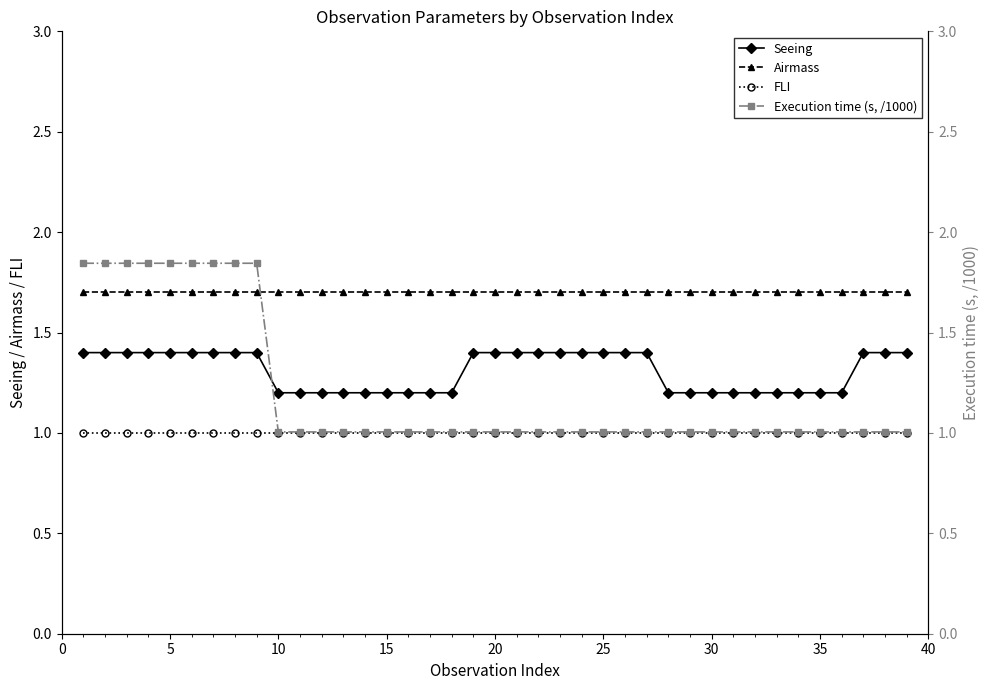

What is the difference between the maximum and minimum values in the Execution time (s, /1000) series?

0.8